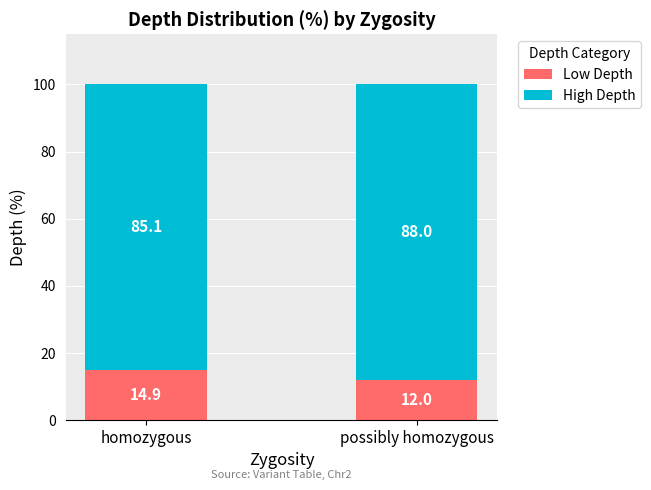

What value does the Low Depth series have at homozygous?

14.9